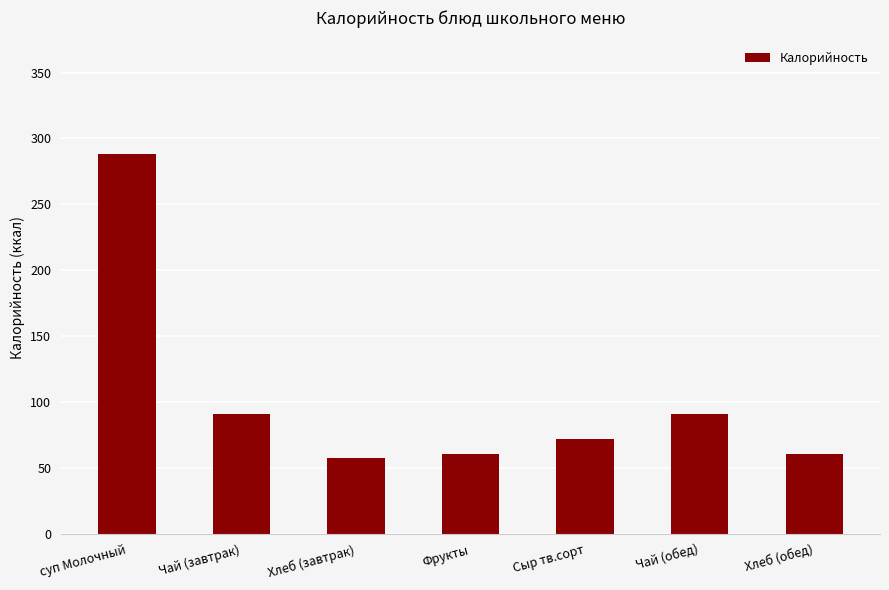

What is the approximate value at суп Молочный?

288.0